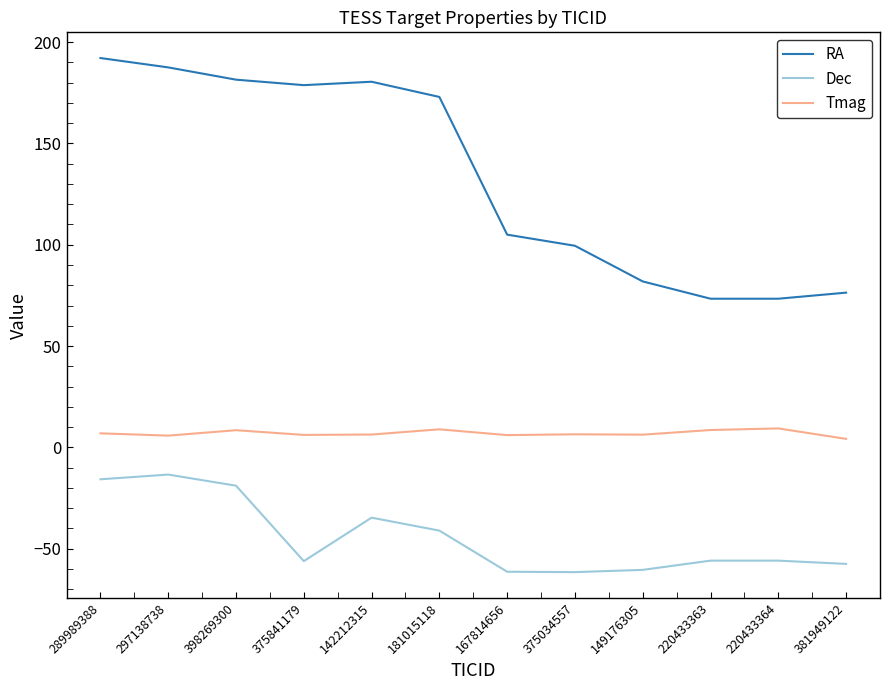

Which series has the largest range (max minus min)?

RA